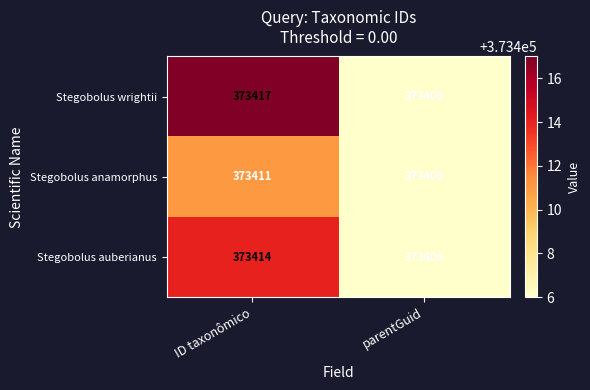

What is the total value across all series at parentGuid?

1120218